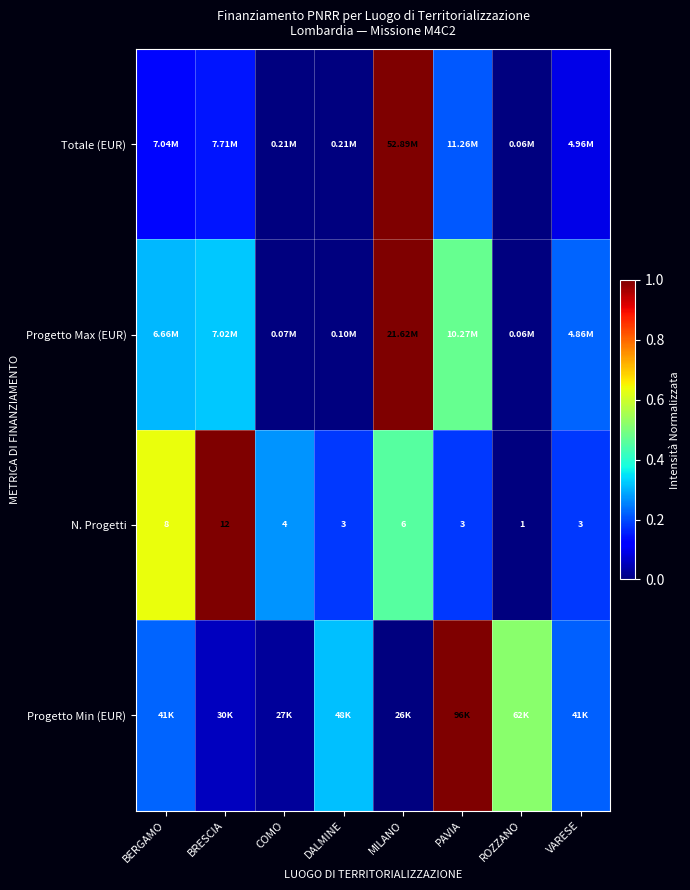

At which label does N. Progetti first exceed 4?

BERGAMO